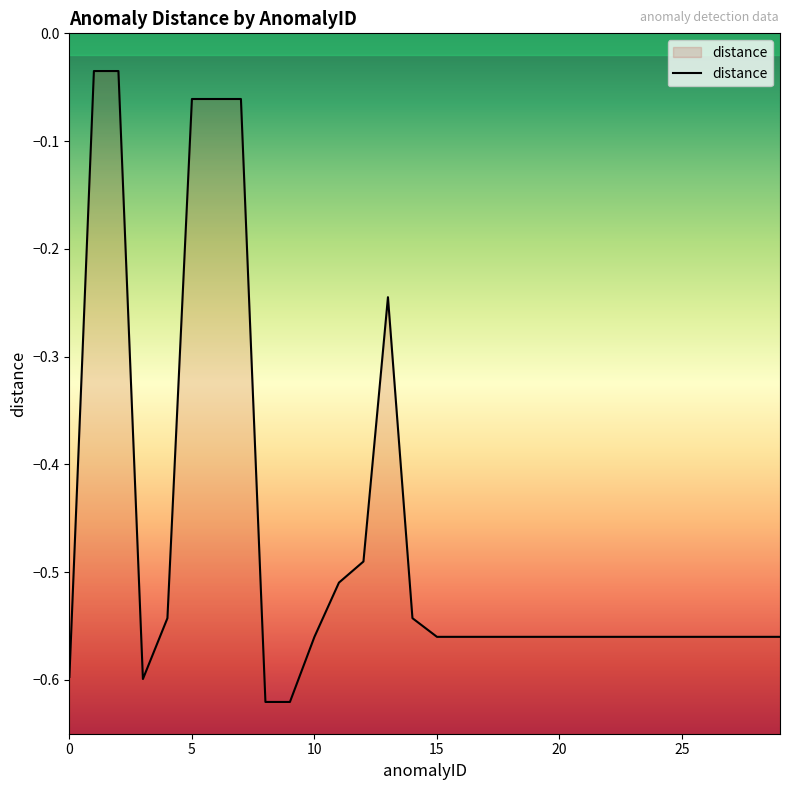

Between 29 and 15, which is larger?

29